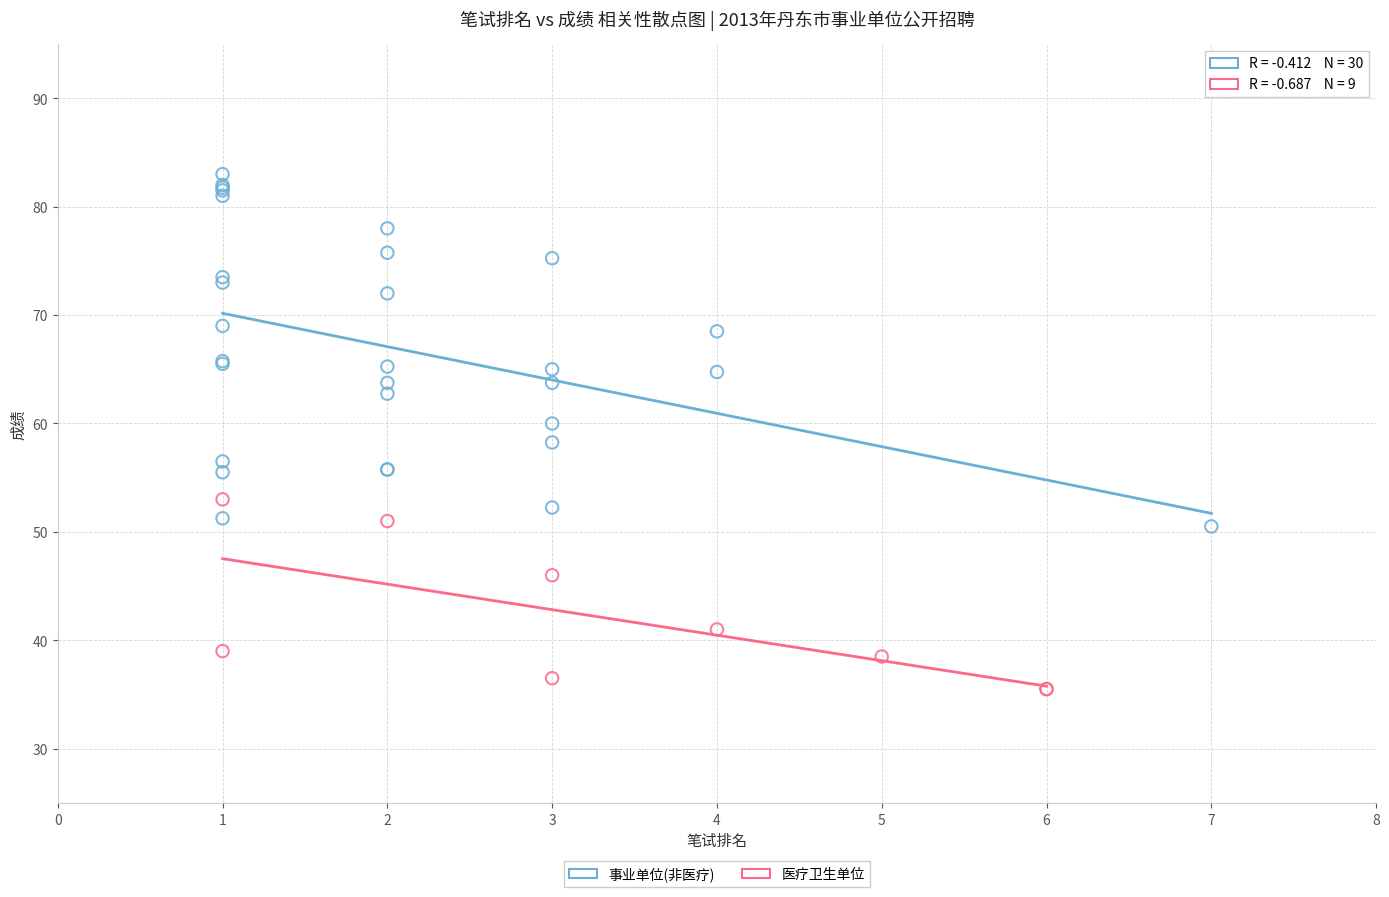

Which series has the largest Y range (max minus min)?

事业单位(非医疗)